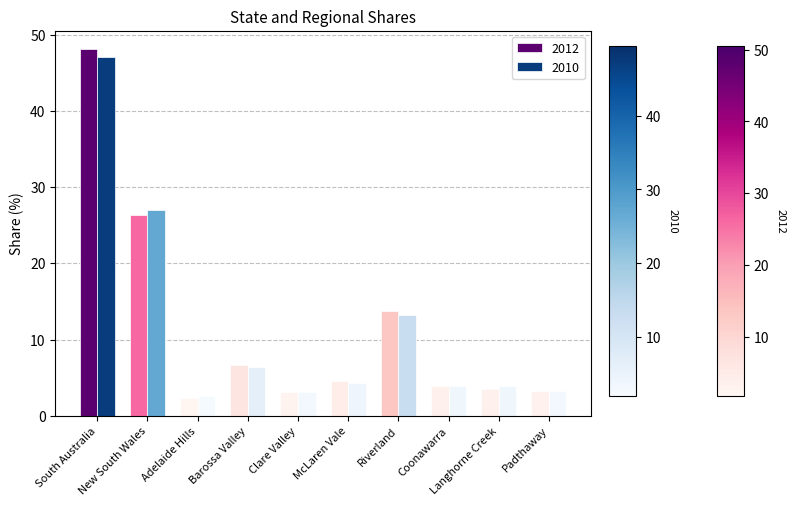

What is the greatest value displayed?

48.1